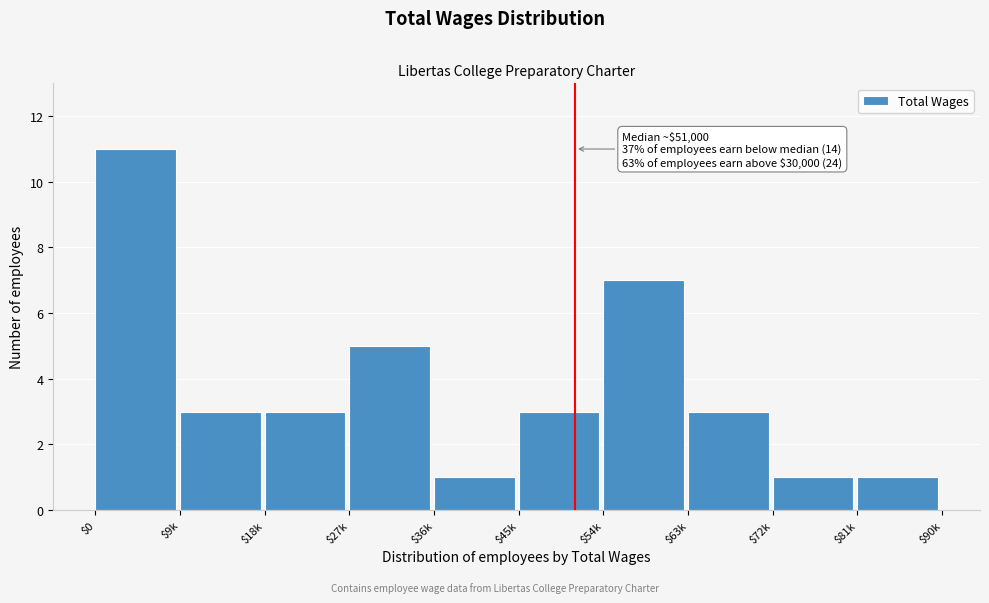

Reading left to right, list all the values displayed in this chart.

11	3	3	5	1	3	7	3	1	1